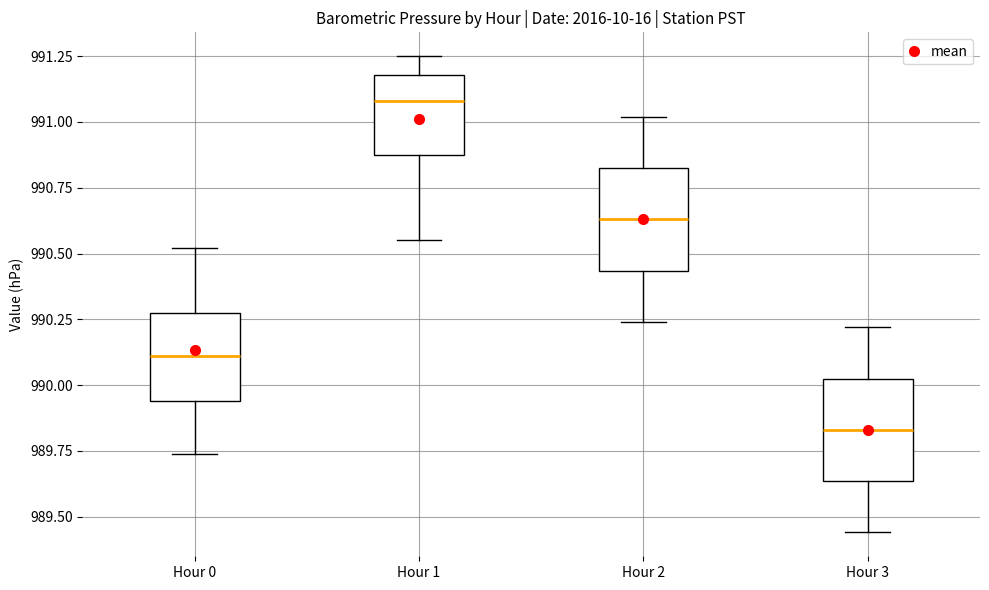

Reading left to right, transcribe this box plot: for each box, give where its median line is, the range the box spans, and where its two whiskers end, as read against the y-axis. The values are not printed on the chart, so give them approximately, as read against the axis.

Hour 0: median 990.10, box 989.95 to 990.30, whiskers 989.75 to 990.50
Hour 1: median 991.10, box 990.85 to 991.20, whiskers 990.55 to 991.25
Hour 2: median 990.65, box 990.45 to 990.85, whiskers 990.25 to 991.00
Hour 3: median 989.85, box 989.65 to 990.05, whiskers 989.45 to 990.20